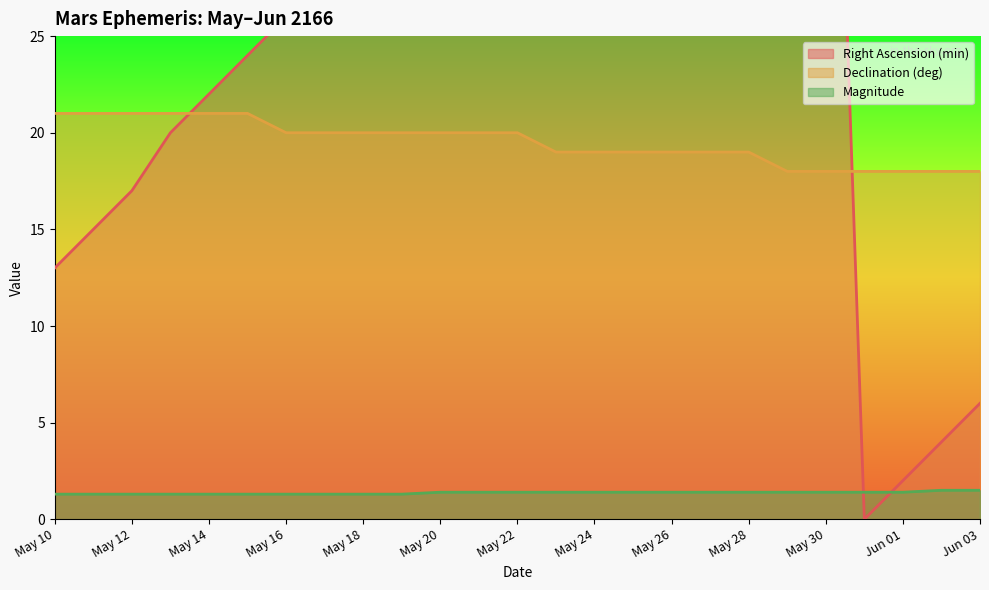

Rank the series by their average value, from highest to lowest.

Right Ascension (min), Declination (deg), Magnitude